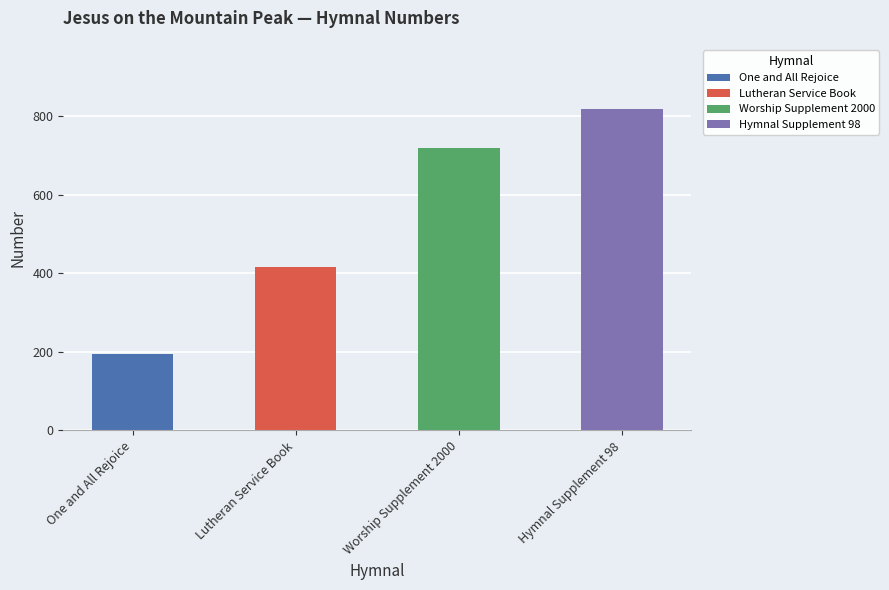

What is the label of the 2nd bar from the left?

Lutheran Service Book